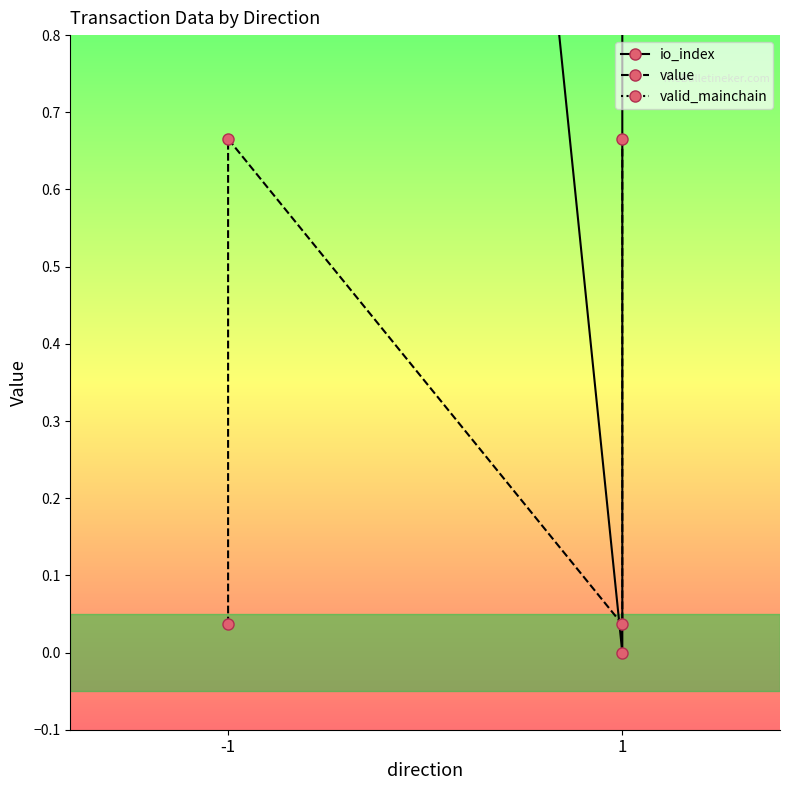

Between -1 and 1, which is larger?

-1